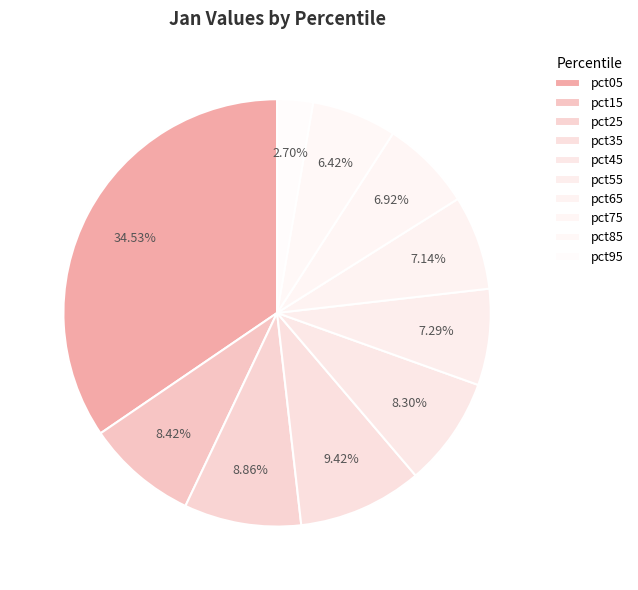

Which category has the smallest portion of the pie?

pct95